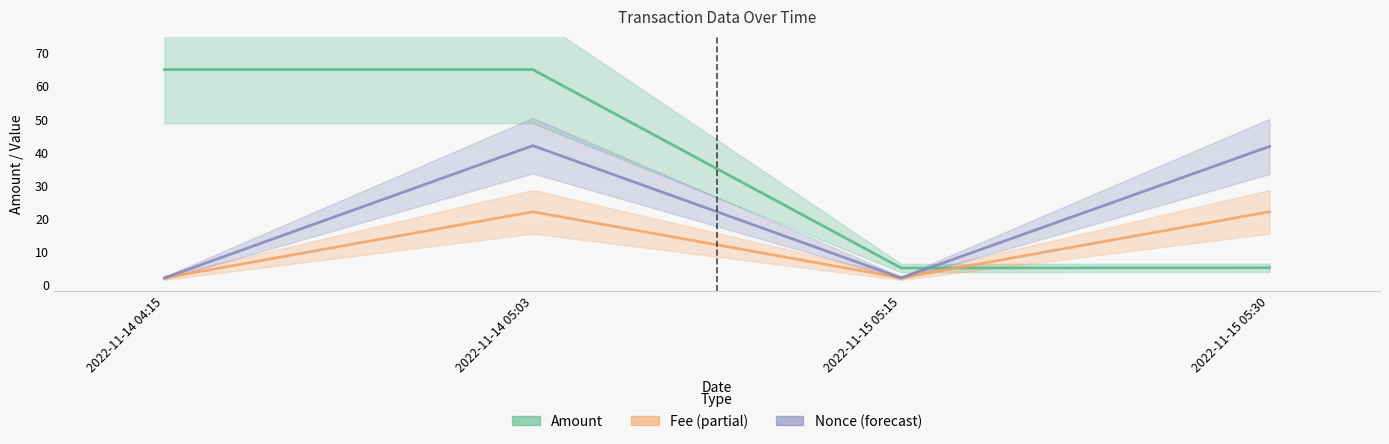

What is the maximum value for Fee?

22.0